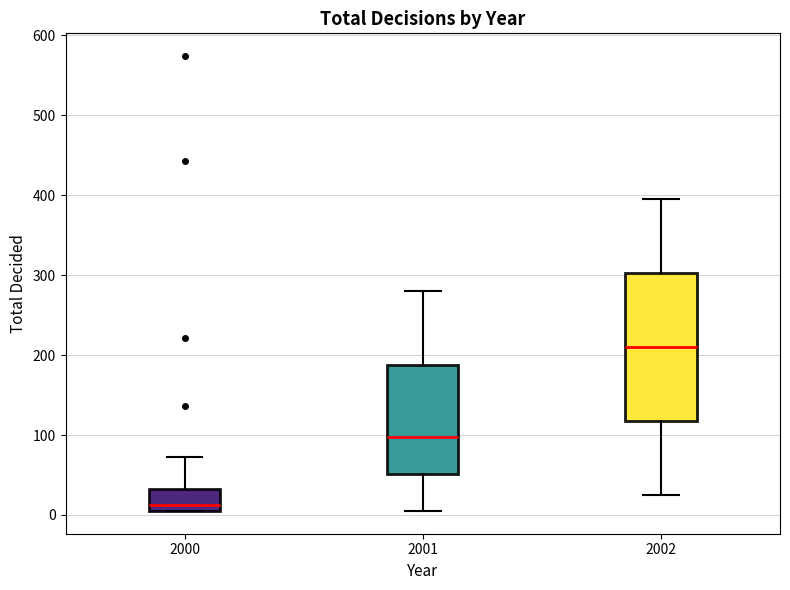

Reading left to right, read every box against the y-axis: the position of its median line, the range the box covers, and the ends of its whiskers. The values are not printed on the chart, so give them approximately, as read against the axis.

2000: median 10 (just above the box's lower edge), box 10 to 30, whiskers 10 to 70
2001: median 100, box 50 to 190, whiskers 10 to 280
2002: median 210, box 120 to 300, whiskers 30 to 400